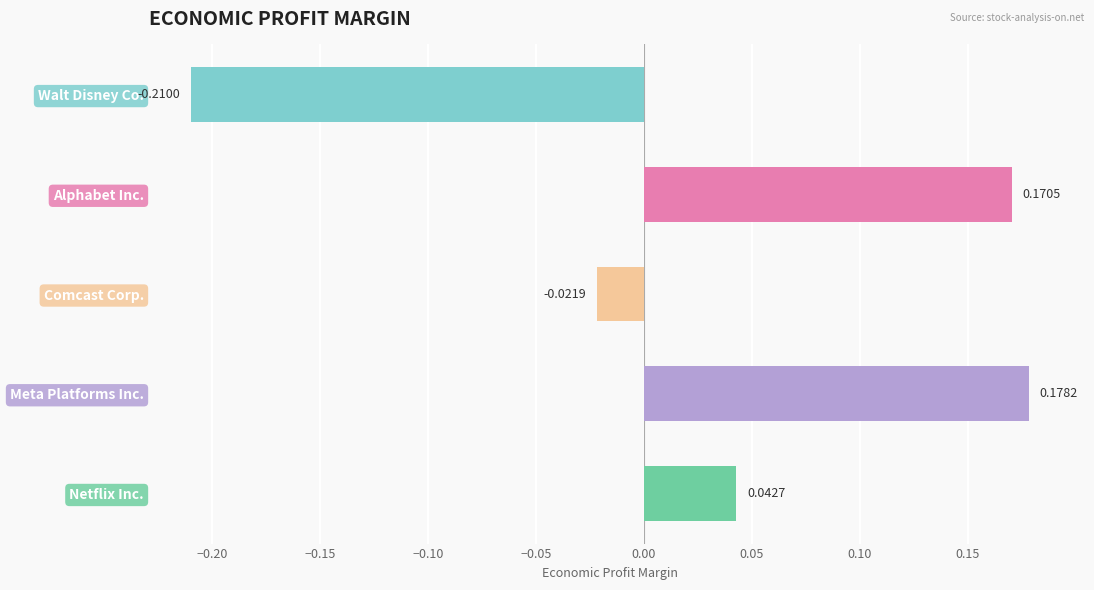

What is the label of the 1st bar from the left?

Walt Disney Co.